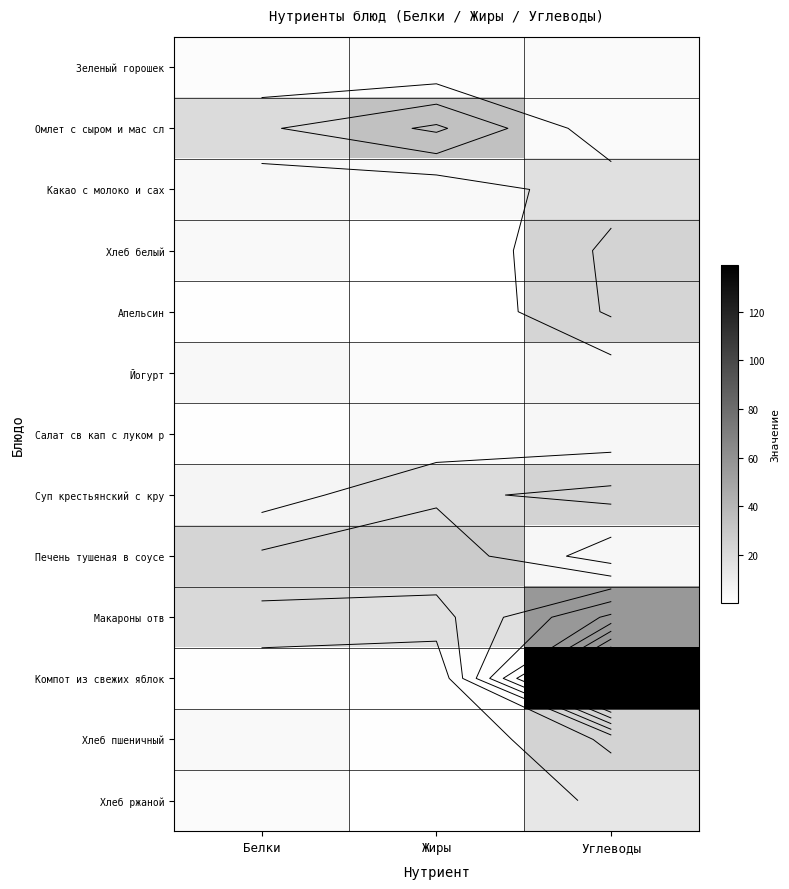

What is the total value across all series at Жиры?

114.8